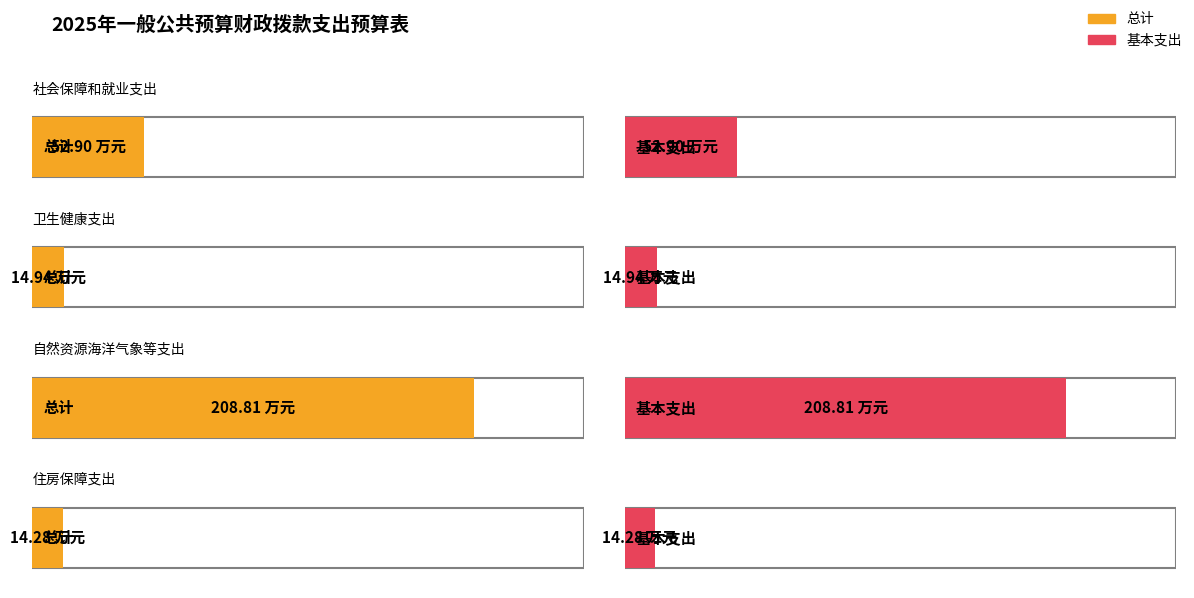

Is the value of 基本支出 at 住房保障支出 greater than the value of 总计 at 社会保障和就业支出?

No